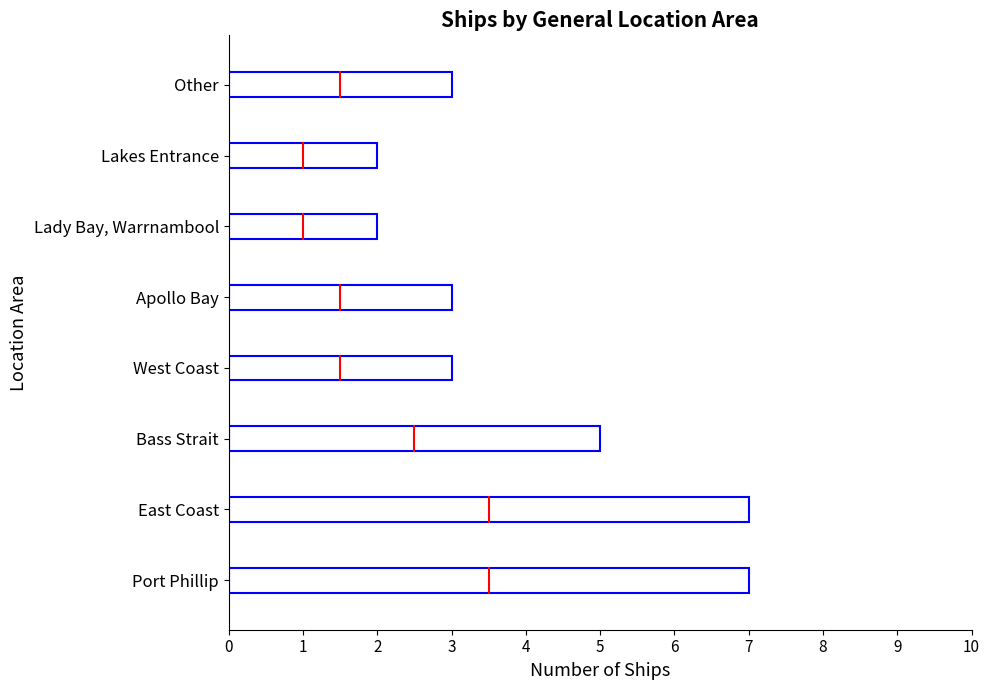

What is the label of the 8th point from the right?

Port Phillip